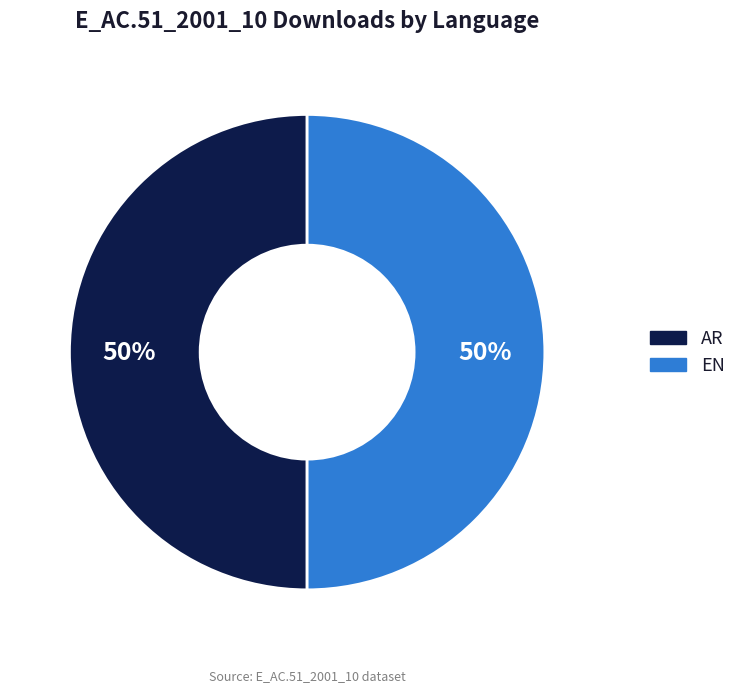

To the nearest percent, what is the average slice percentage?

50%